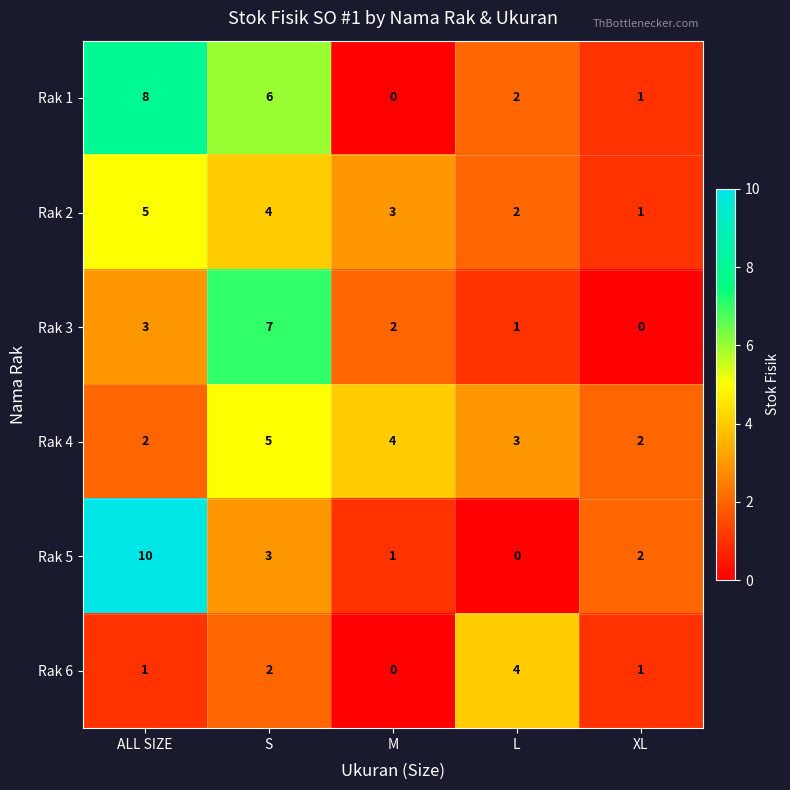

The Rak 2 series shows 1 at XL. True or false?

True